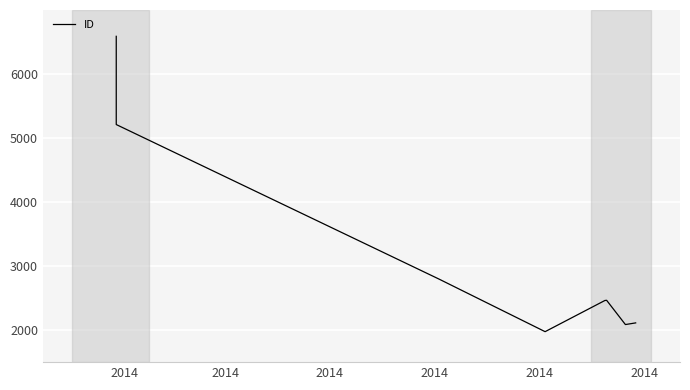

What is the sum of all values?

25701